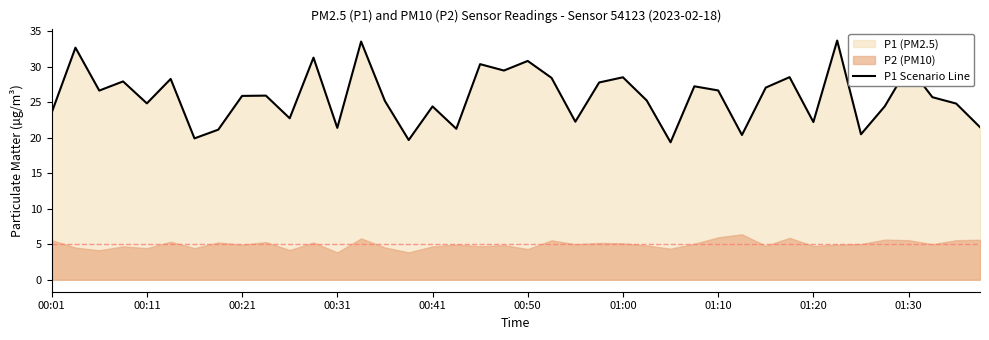

What is the average value?

25.8